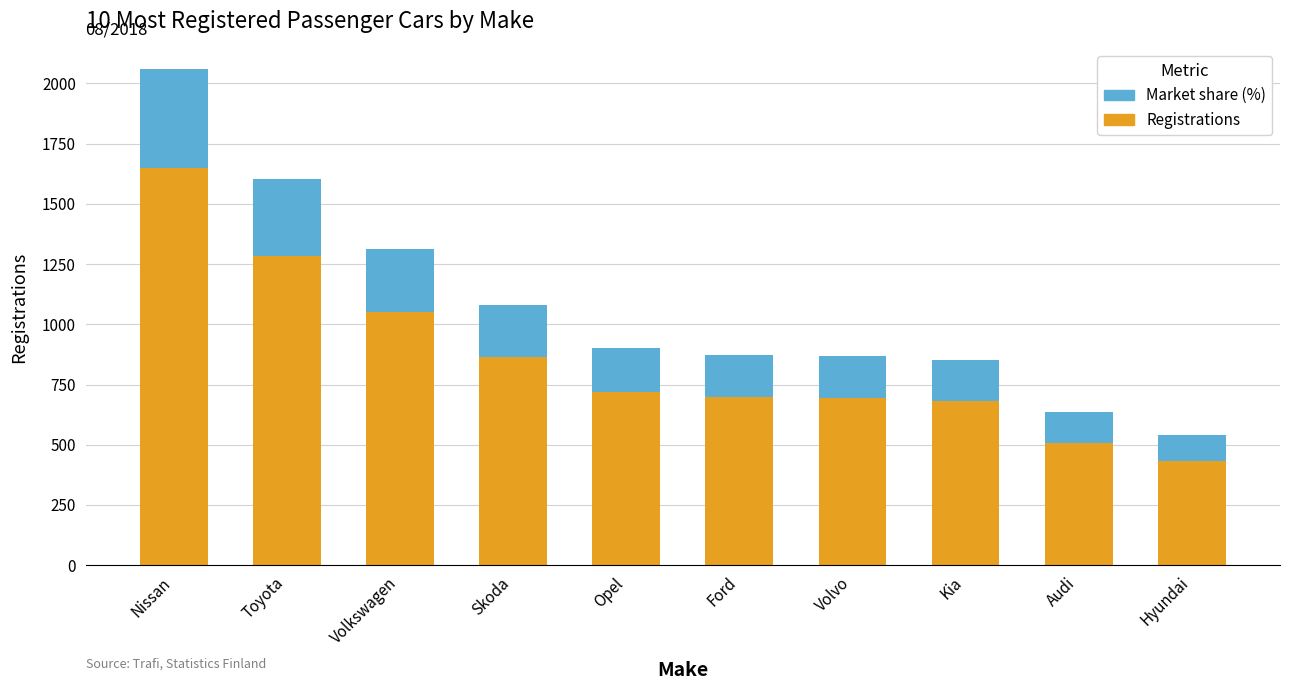

What is the difference between the maximum and minimum values in the Registrations series?

1217.0